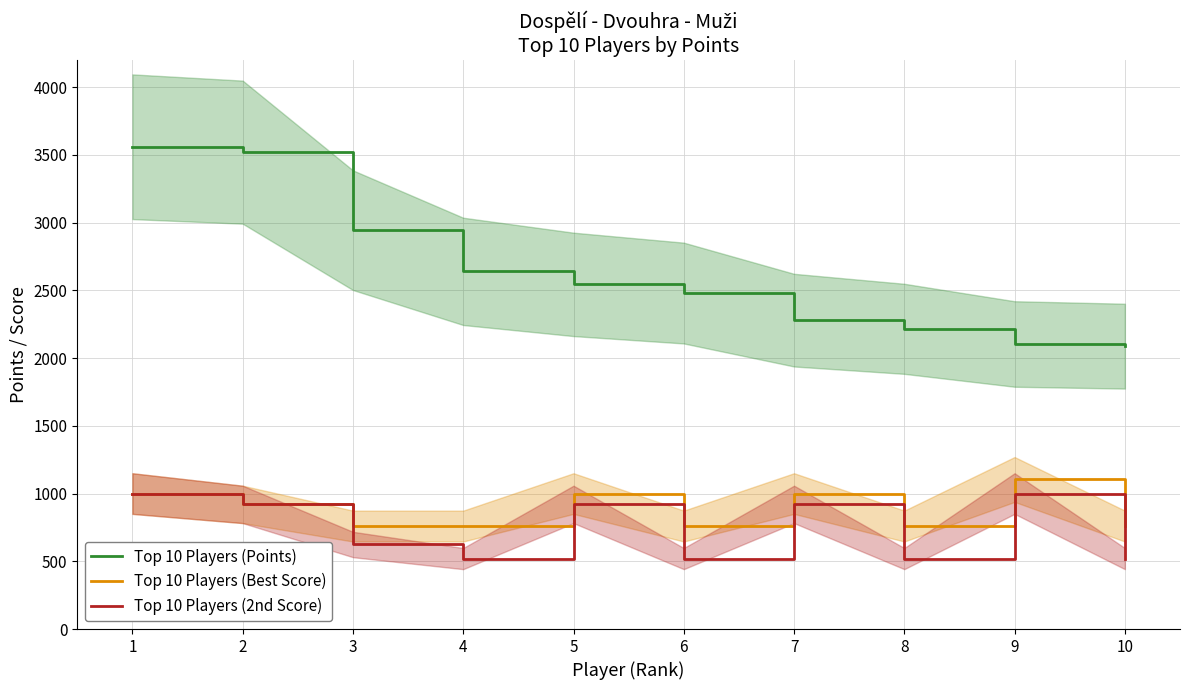

What is the total value across all series at 2?

5360